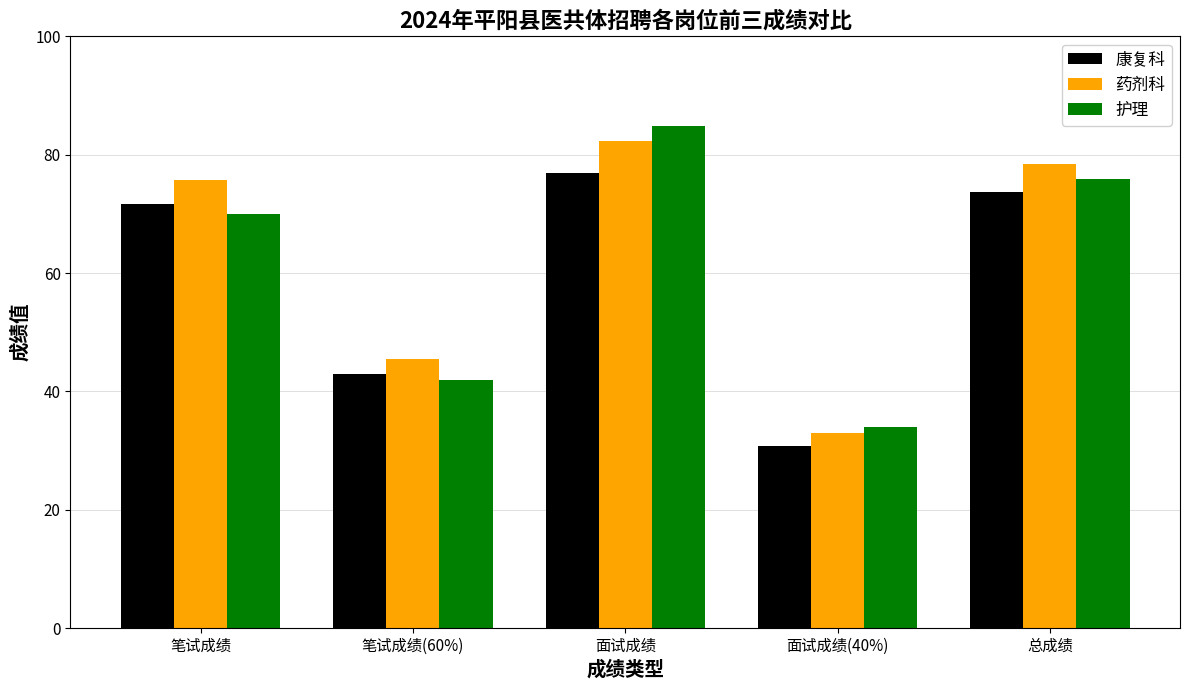

The 康复科 series shows 73.7 at 总成绩. True or false?

True